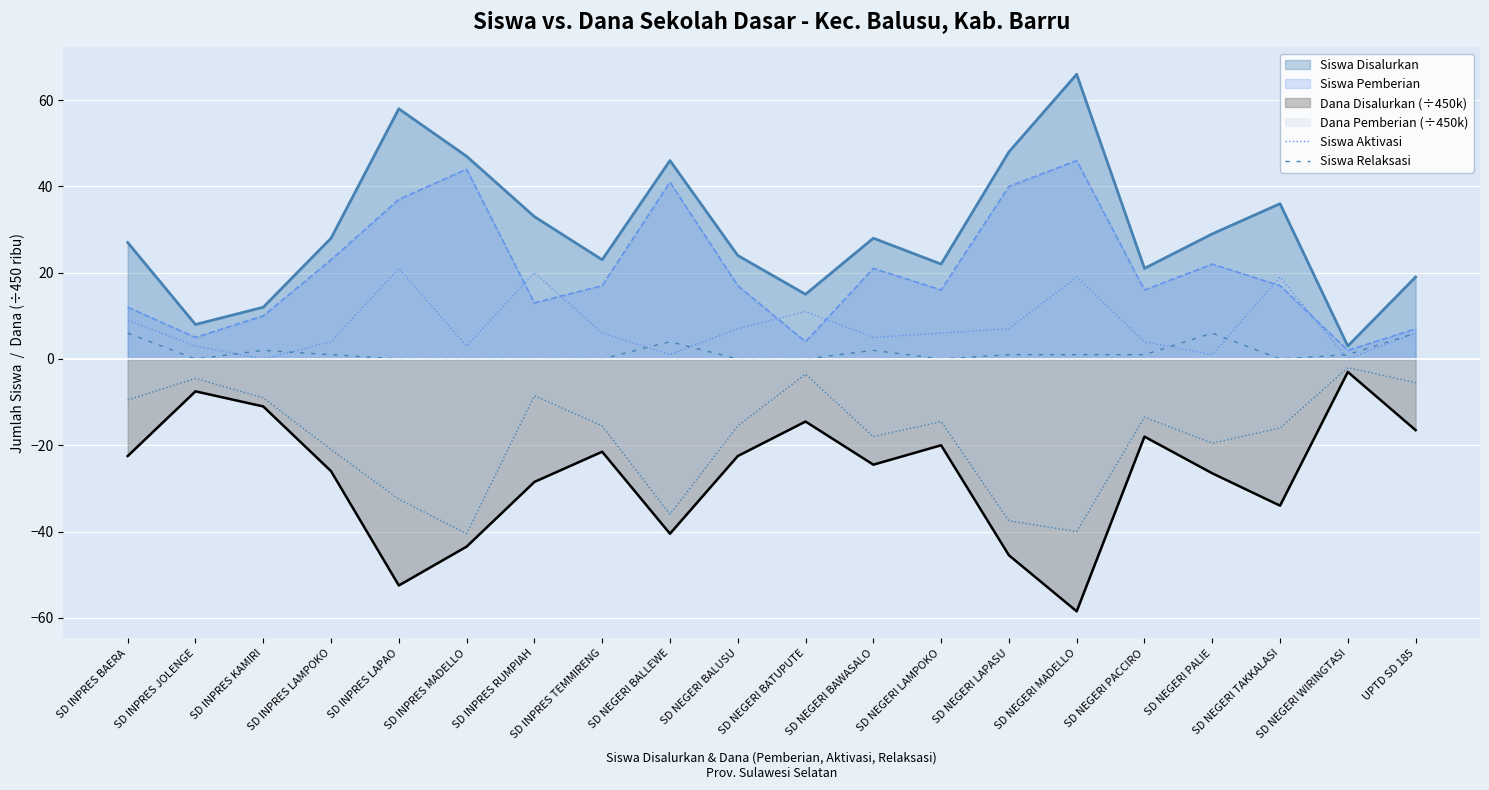

Between SD INPRES LAPAO and SD INPRES KAMIRI, which is larger?

SD INPRES LAPAO